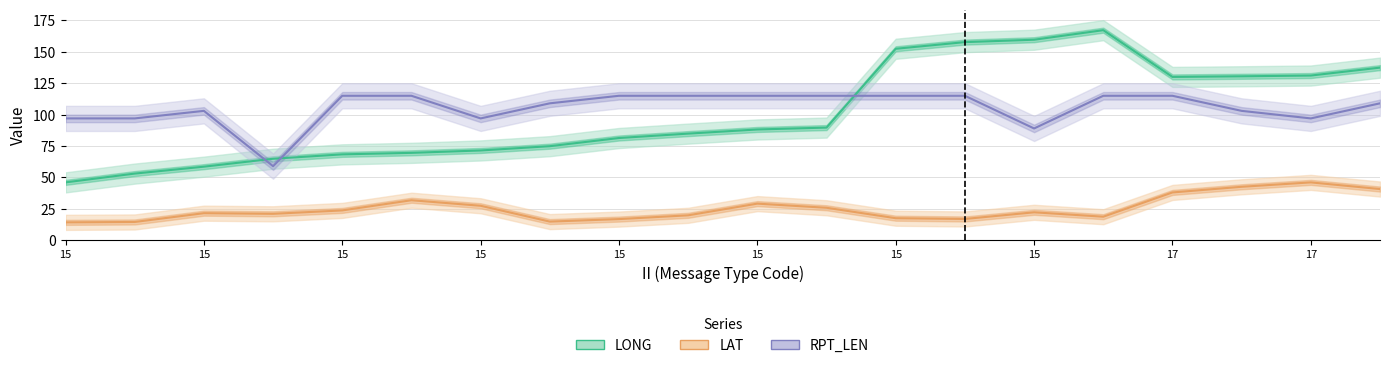

Reading left to right, transcribe all the data shown in this chart.

LONG: 46.1	53.1	58.6	64.9	68.4	69.6	71.5	74.9	81.4	84.9	88.2	89.7	152.4	157.7	159.6	167.2	130.0	130.5	131.1	137.4
LAT: 14.3	14.6	21.6	21.1	23.8	31.9	27.5	14.9	16.9	19.9	29.2	25.9	17.6	17.0	22.3	18.8	38.1	42.6	46.1	40.8
RPT_LEN: 97.0	97.0	103.0	59.0	115.0	115.0	97.0	109.0	115.0	115.0	115.0	115.0	115.0	115.0	89.0	115.0	115.0	103.0	97.0	109.0